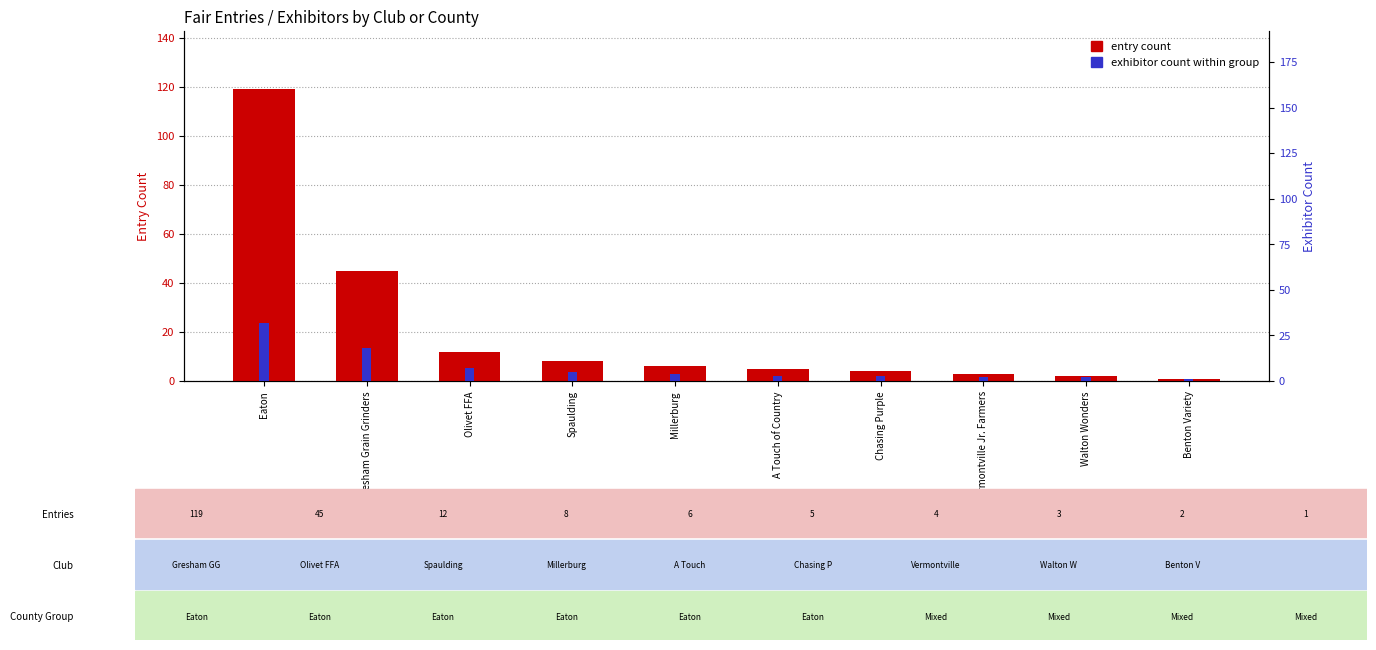

What is the value of the exhibitor count within group bar at the 1st from the left?

32